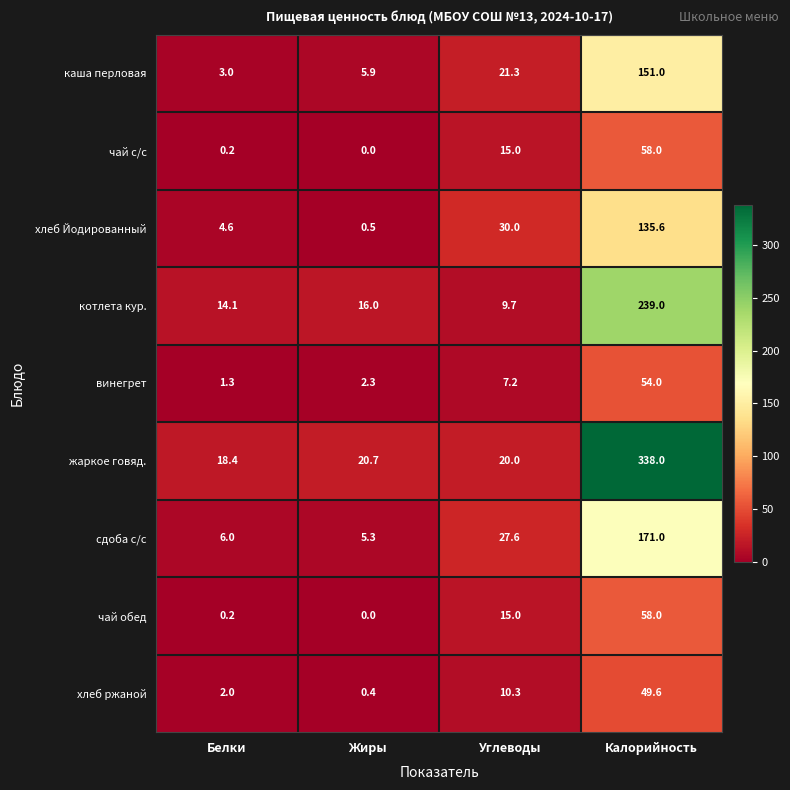

Rank the categories by каша перловая value from lowest to highest.

Белки, Жиры, Углеводы, Калорийность